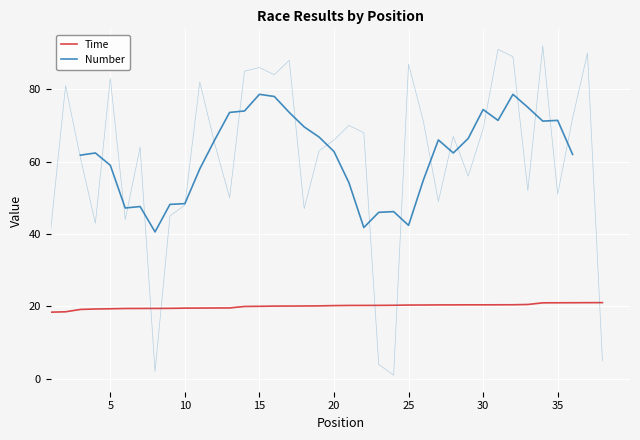

What is the minimum value for Time?

18.4